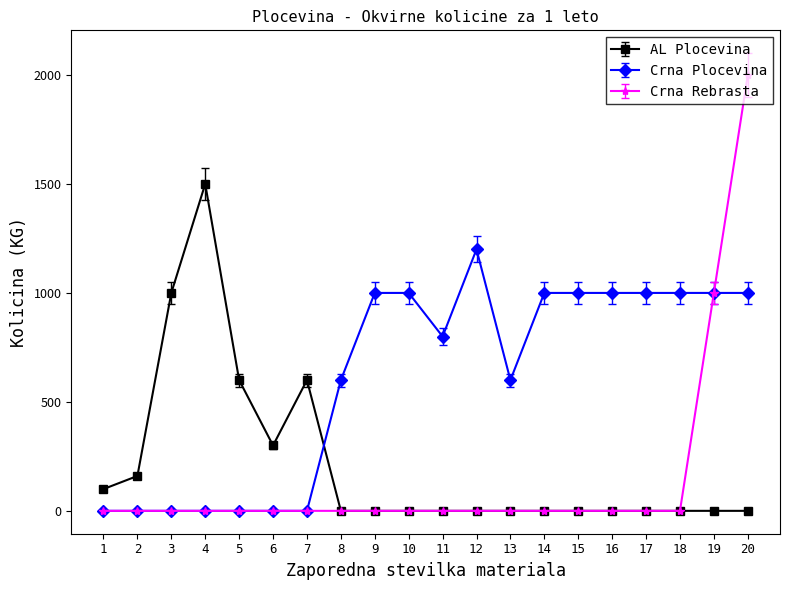

List the series in order of their peak value, lowest first.

Crna Plocevina, AL Plocevina, Crna Rebrasta